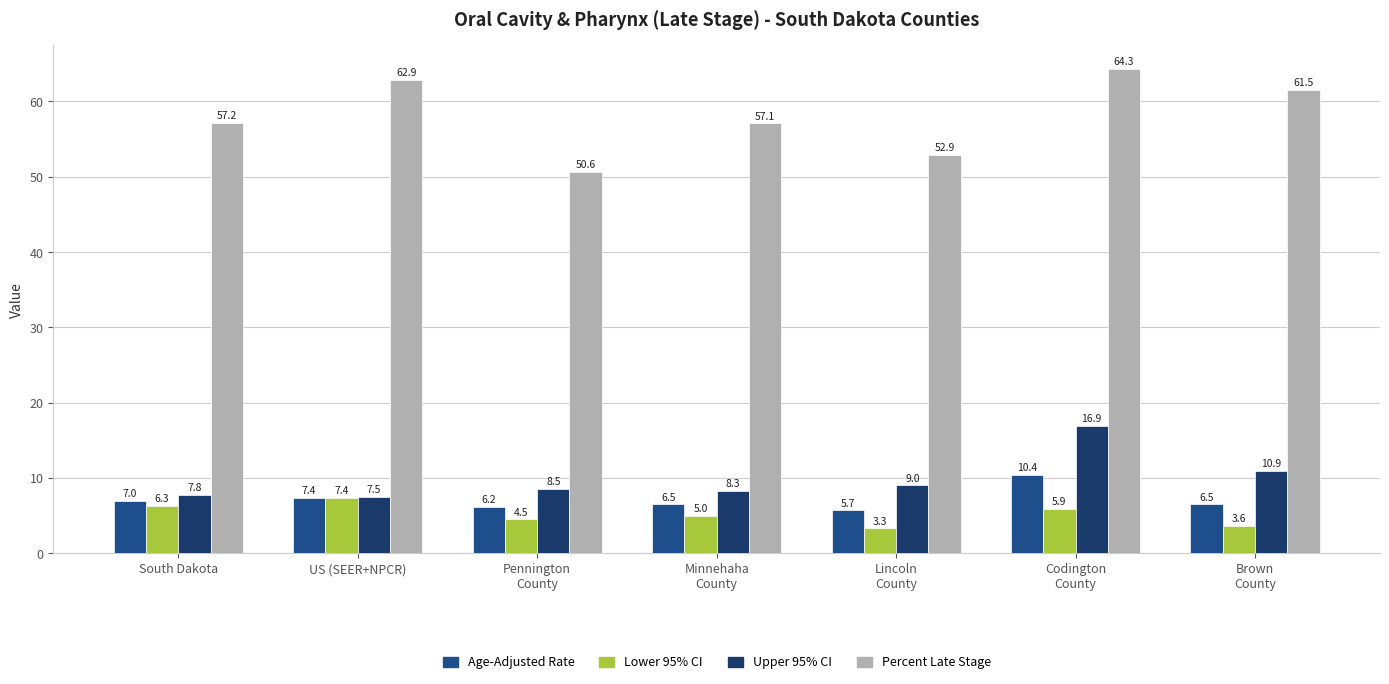

How many categories are shown in the chart?

7